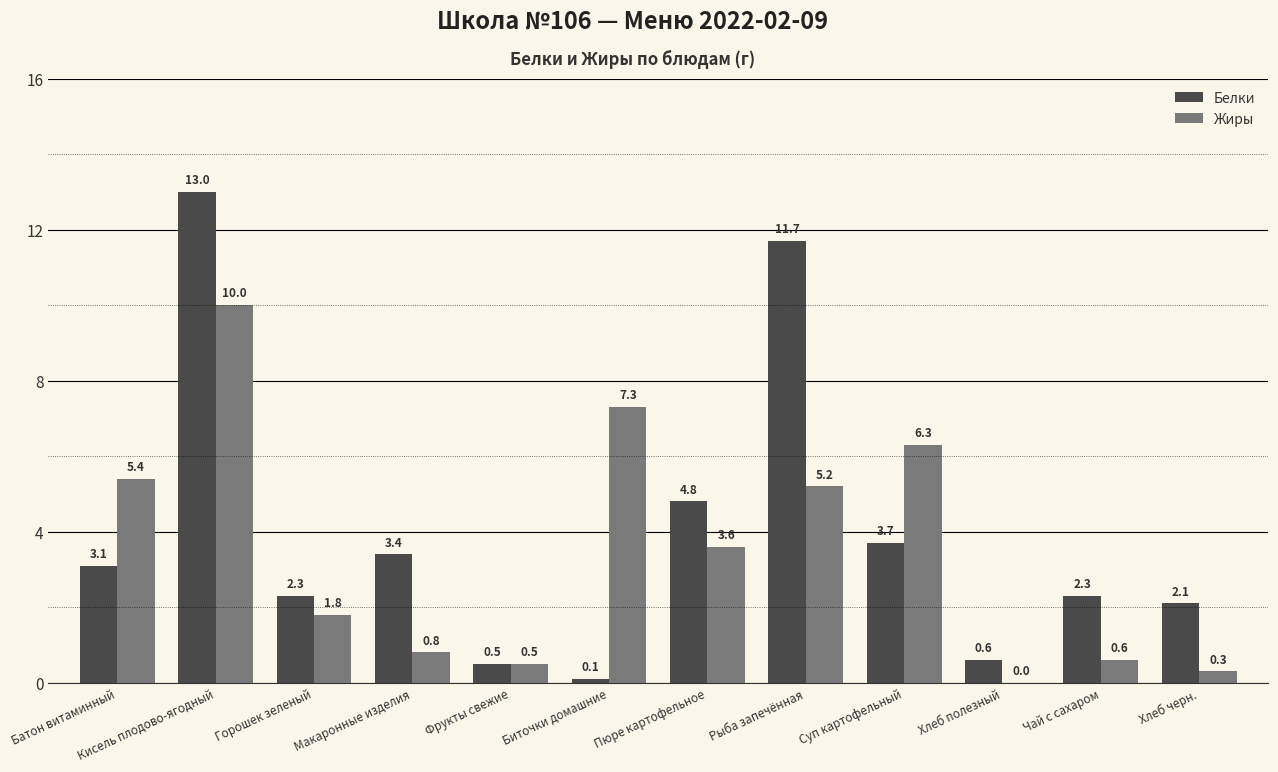

Reading left to right, extract all data points from this chart.

Белки: 3.1	13.0	2.3	3.4	0.5	0.1	4.8	11.7	3.7	0.6	2.3	2.1
Жиры: 5.4	10.0	1.8	0.8	0.5	7.3	3.6	5.2	6.3	0.0	0.6	0.3